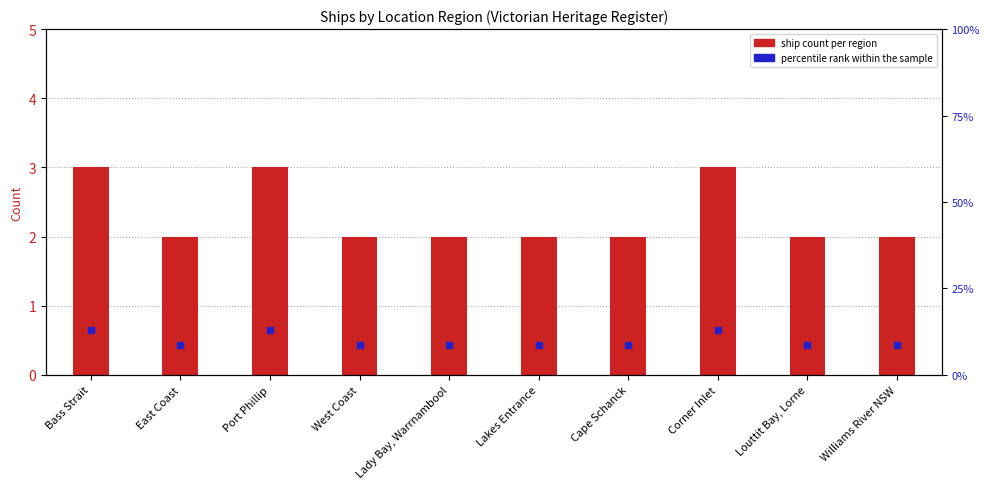

Which series has the largest total across all categories?

percentile rank within the sample